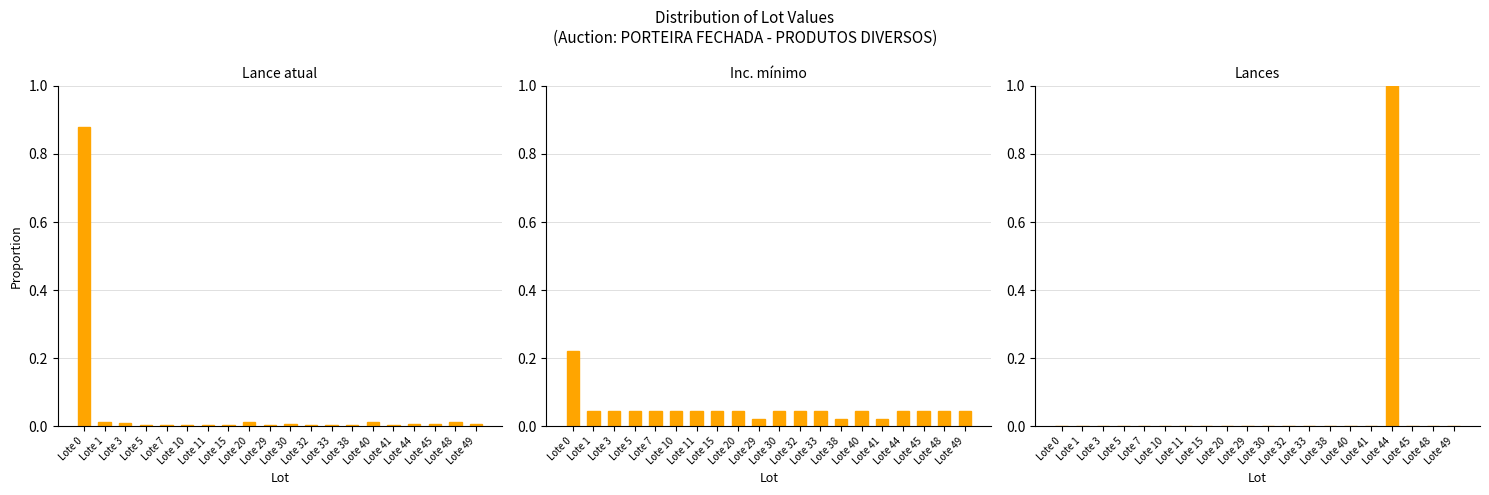

List the labels in order of Lances value, largest first.

Lote 44, Lote 0, Lote 1, Lote 3, Lote 5, Lote 7, Lote 10, Lote 11, Lote 15, Lote 20, Lote 29, Lote 30, Lote 32, Lote 33, Lote 38, Lote 40, Lote 41, Lote 45, Lote 48, Lote 49